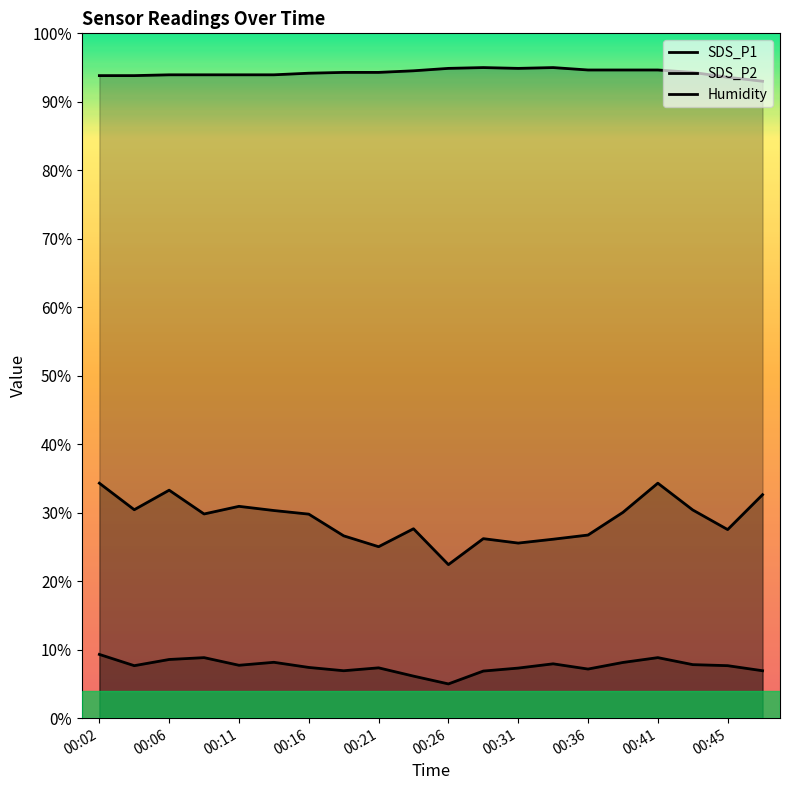

List the labels in order of SDS_P1 value, largest first.

00:02, 00:41, 00:06, 00:48, 00:11, 00:04, 00:43, 00:14, 00:38, 00:09, 00:16, 00:23, 00:45, 00:36, 00:19, 00:28, 00:33, 00:31, 00:21, 00:26